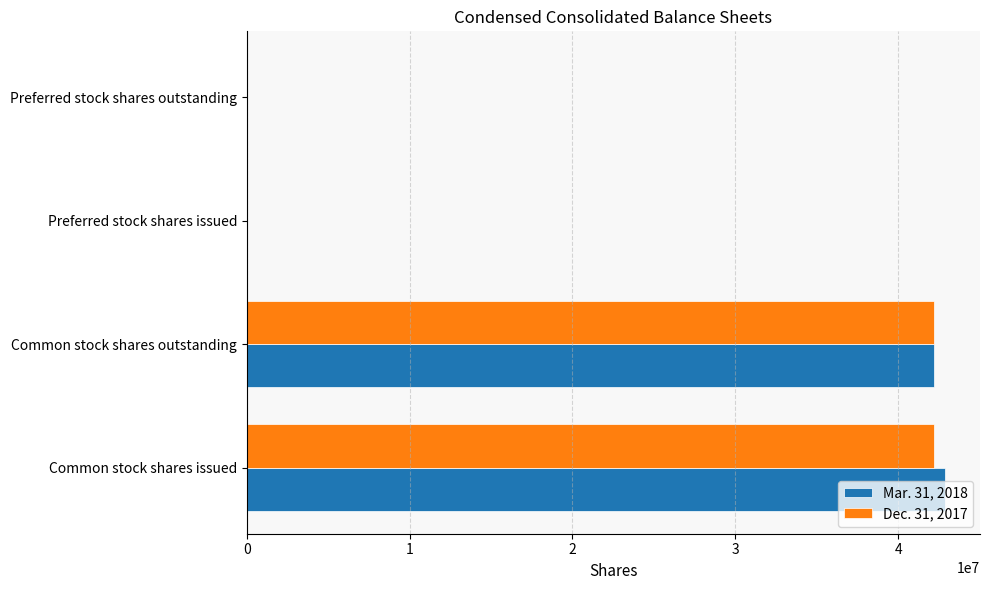

Is the value of Dec. 31, 2017 at Common stock shares issued greater than the value of Mar. 31, 2018 at Preferred stock shares issued?

Yes